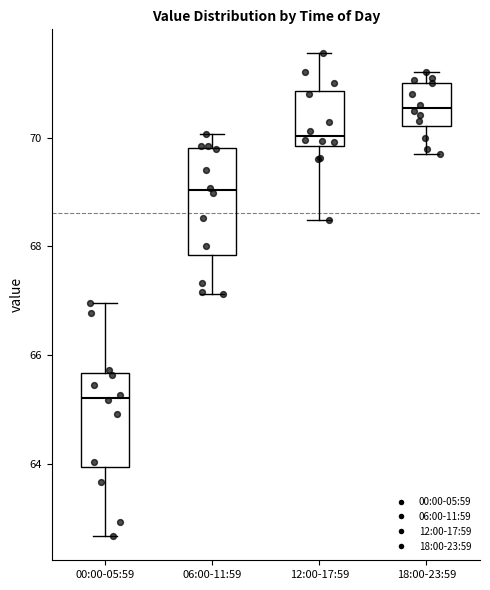

Where does the median line of the box for 12:00-17:59 sit on the y-axis? The values are not printed on the chart, so give them approximately, as read against the axis.

70.0